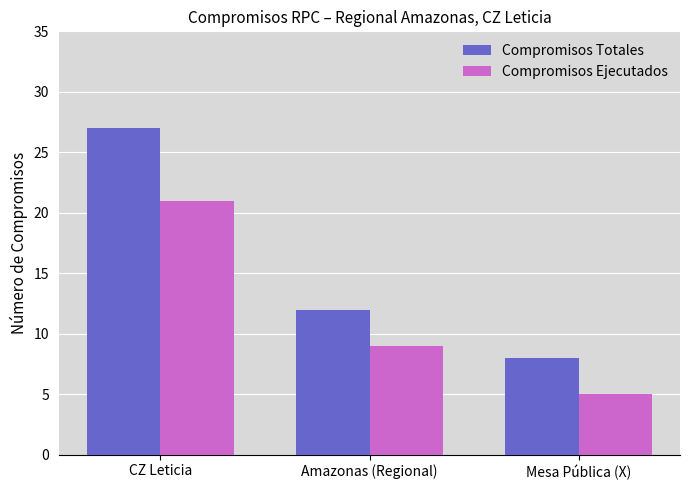

What is the label of the 2nd bar from the right?

Amazonas (Regional)